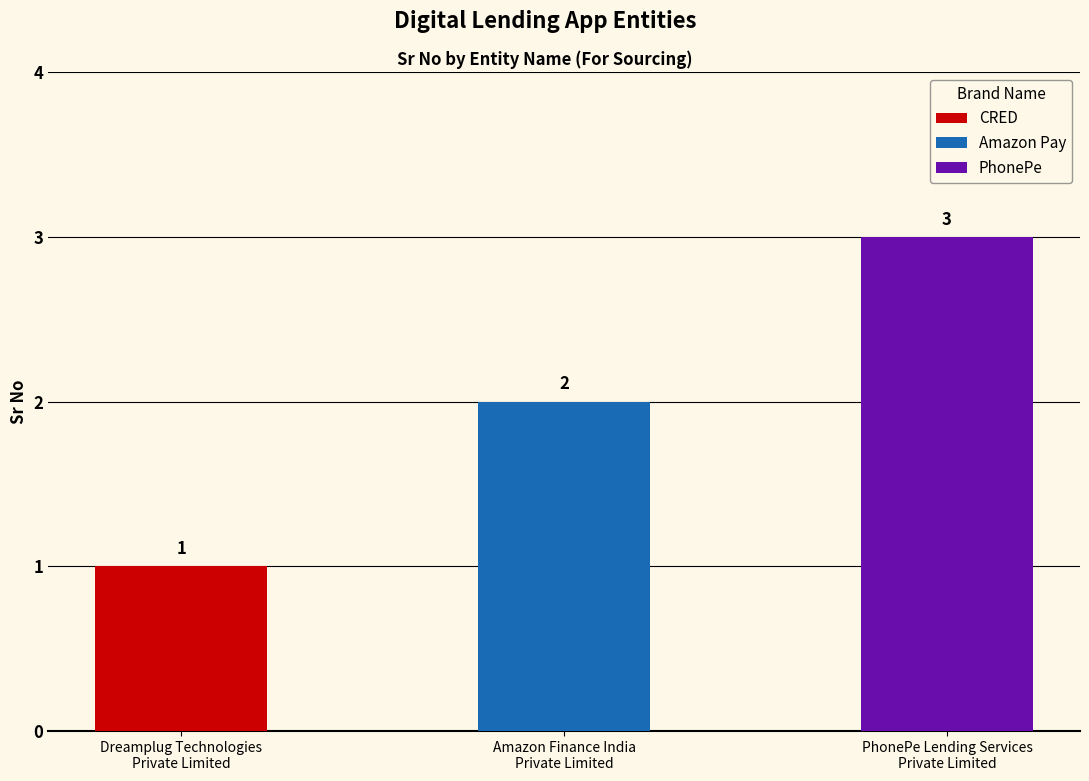

What is the label of the 2nd bar from the right?

Amazon Finance India
Private Limited